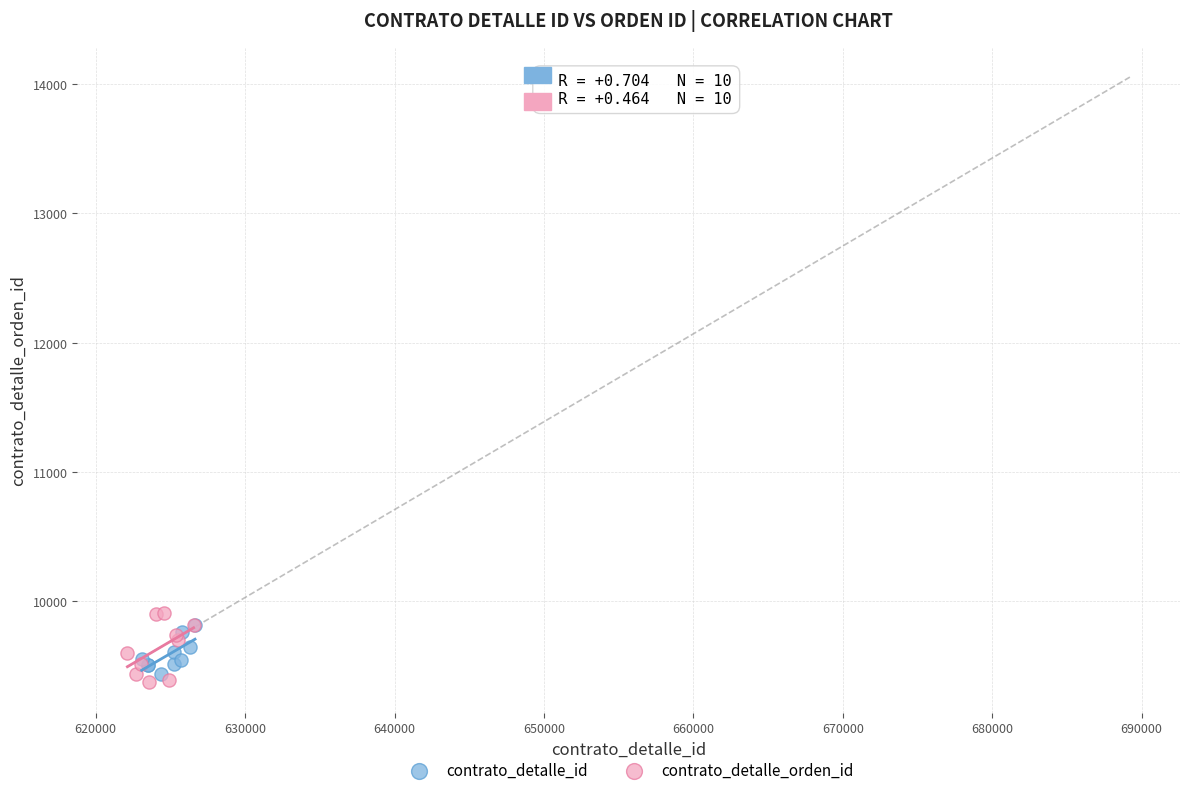

Which series has the widest spread of Y values?

contrato_detalle_orden_id